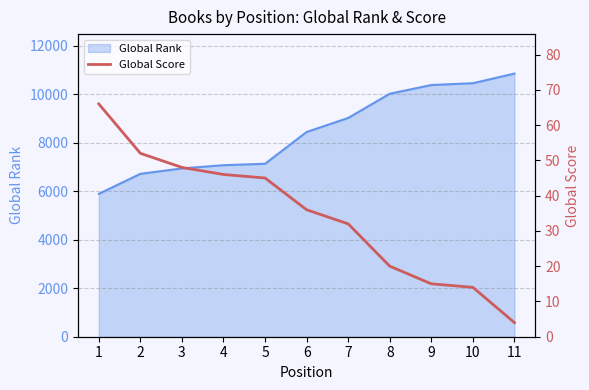

Which category has the lowest value across all series?

11